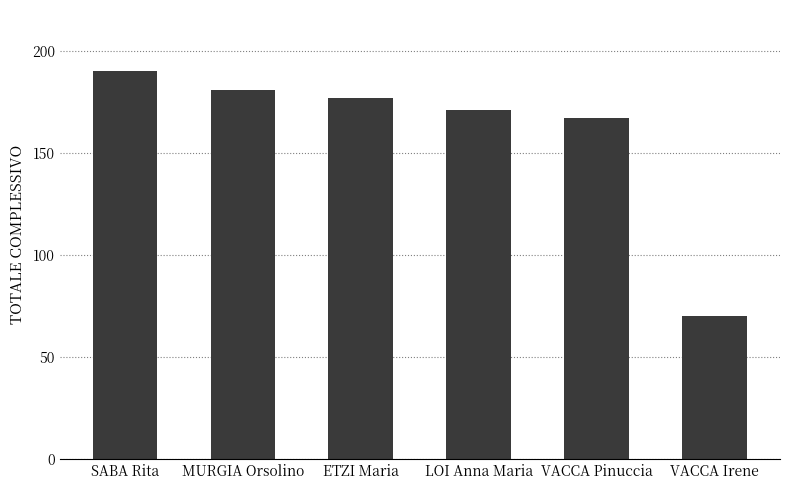

What is the label of the 4th bar from the right?

ETZI Maria